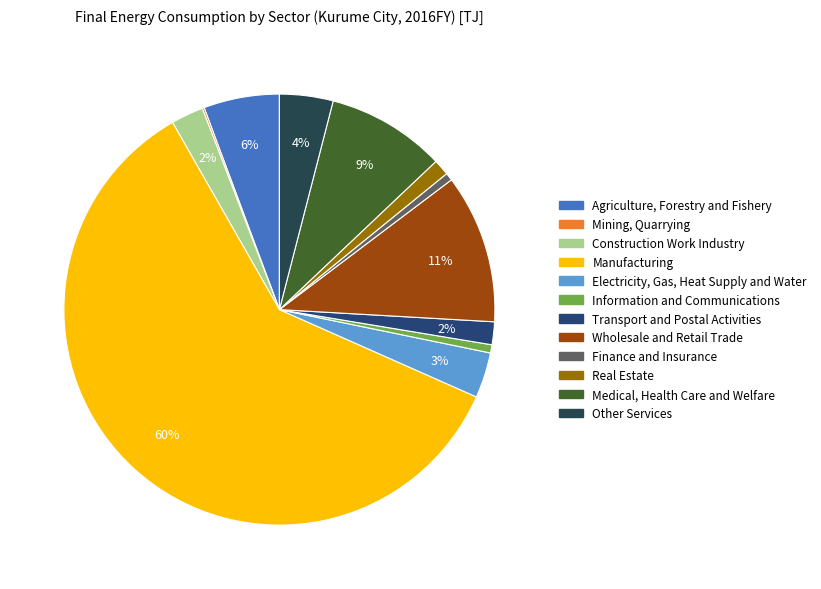

Is it true that Transport and Postal Activities is 2% of the pie?

True